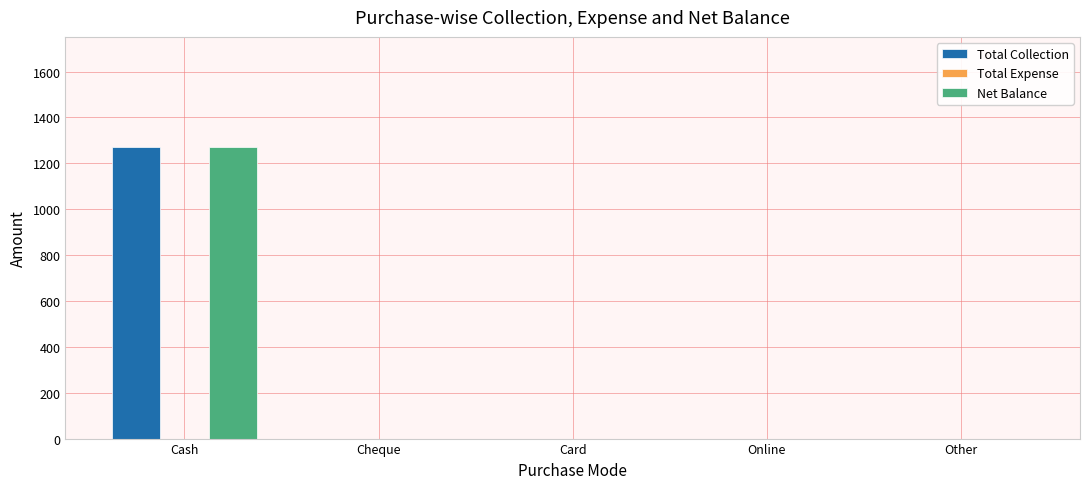

Reading right to left, transcribe all the data shown in this chart.

Total Collection: Other=0	Online=0	Card=0	Cheque=0	Cash=1270
Net Balance: Other=0	Online=0	Card=0	Cheque=0	Cash=1270